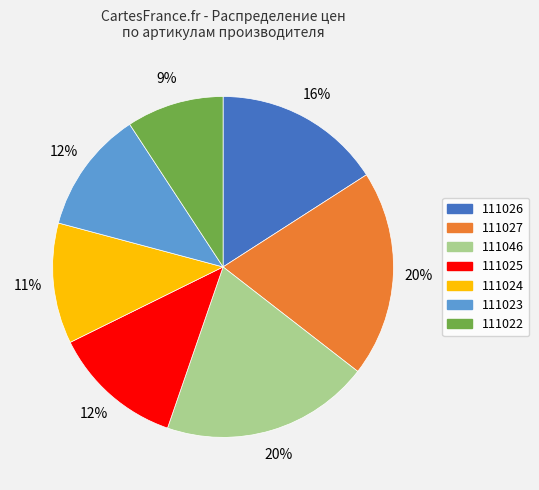

Approximately how many times larger is the value at 111024 compared to 111027?

0.6